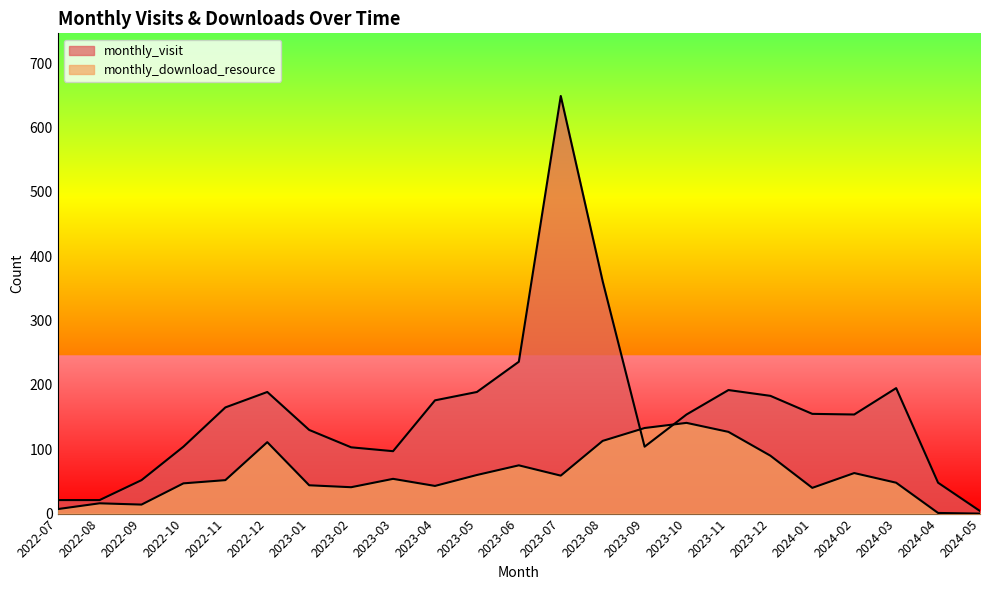

At which category is the sum across all series the highest?

2023-07